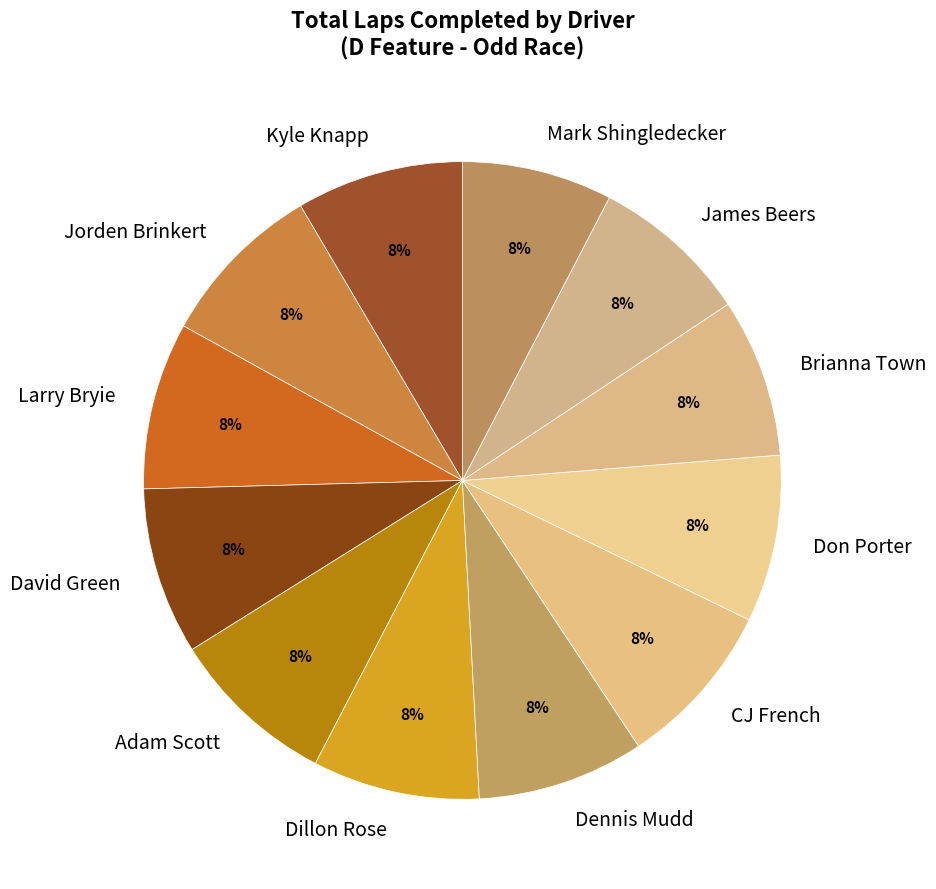

What percentage is the Kyle Knapp slice, to the nearest percent?

8%